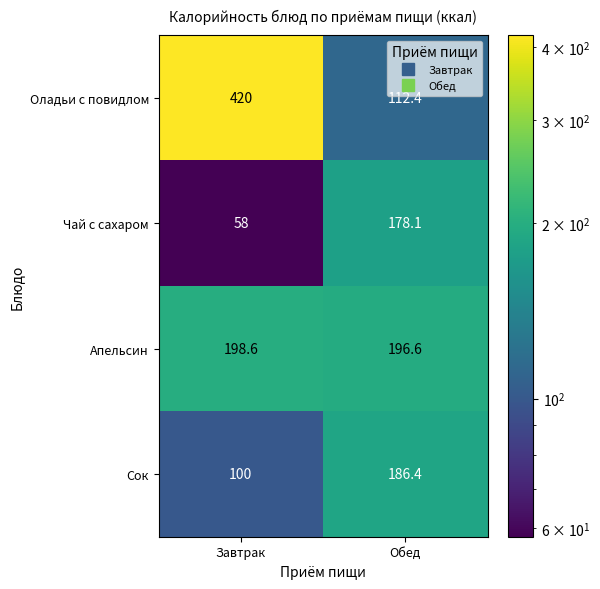

Rank the series by their average value, from highest to lowest.

Оладьи с повидлом, Апельсин, Сок, Чай с сахаром